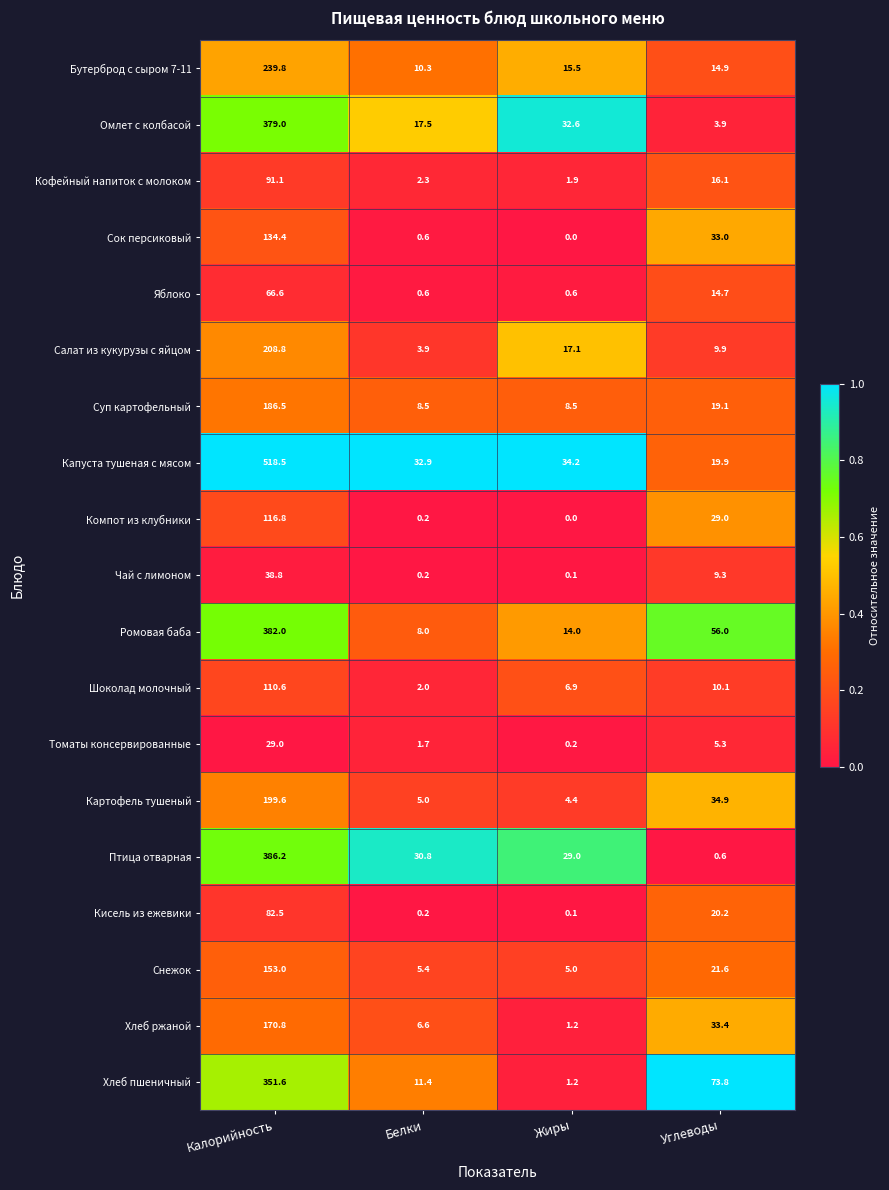

What is the total value across all series at Углеводы?

425.7